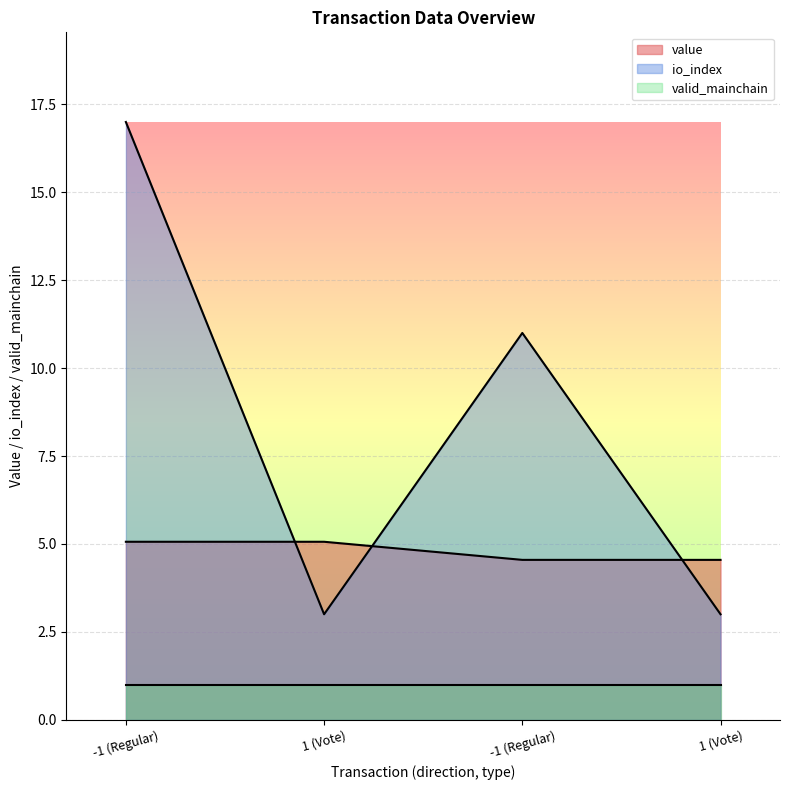

At how many categories does at least one series exceed 8?

2